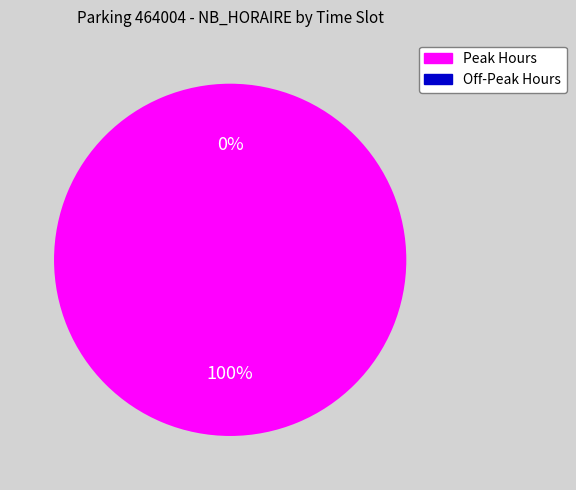

True or false: 6 accounts for 0% of the total.

True